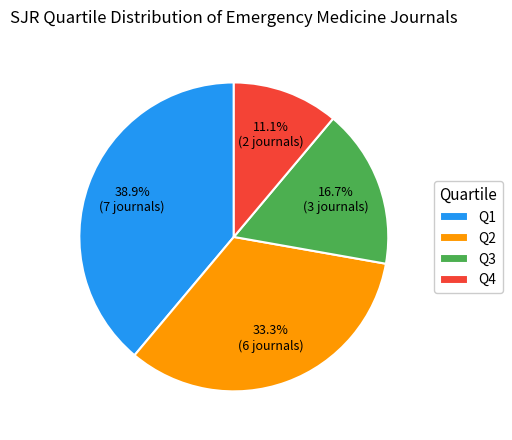

Rank the categories by value from highest to lowest.

Q1, Q2, Q3, Q4